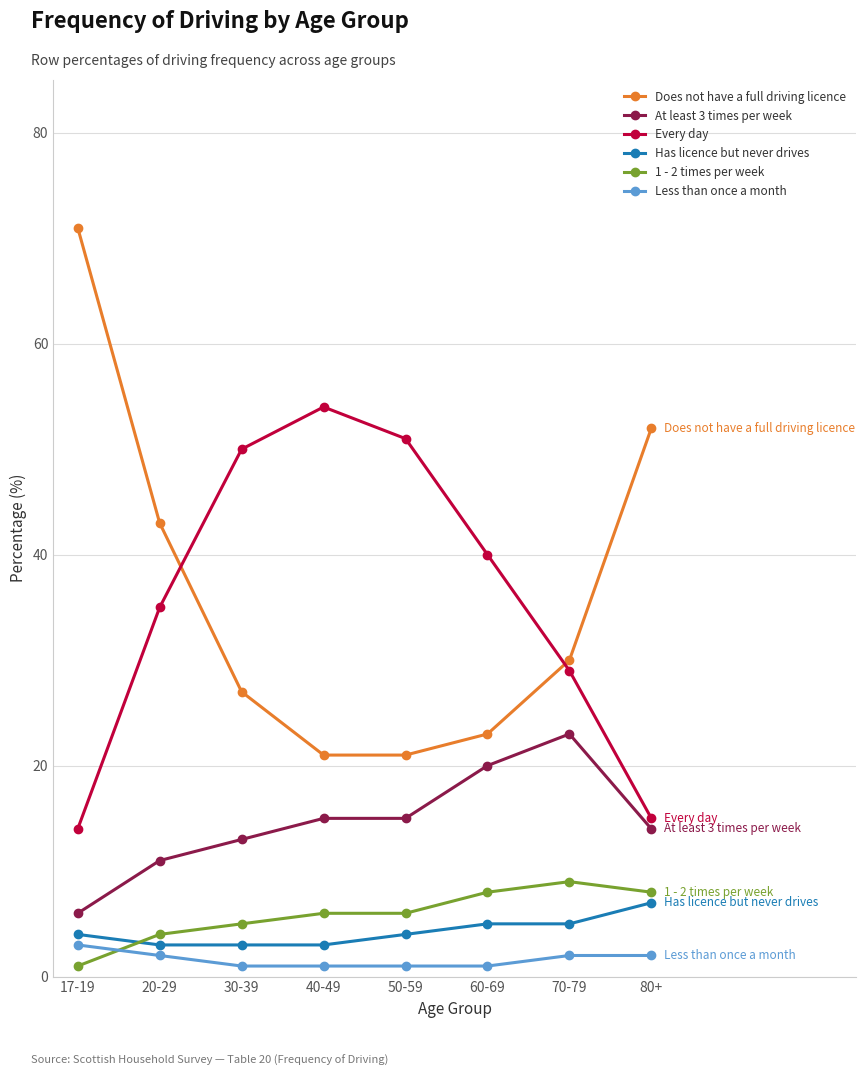

Reading left to right, what are all the values shown in this chart?

Does not have a full driving licence: 71	43	27	21	21	23	30	52
At least 3 times per week: 6	11	13	15	15	20	23	14
Every day: 14	35	50	54	51	40	29	15
Has licence but never drives: 4	3	3	3	4	5	5	7
1 - 2 times per week: 1	4	5	6	6	8	9	8
Less than once a month: 3	2	1	1	1	1	2	2